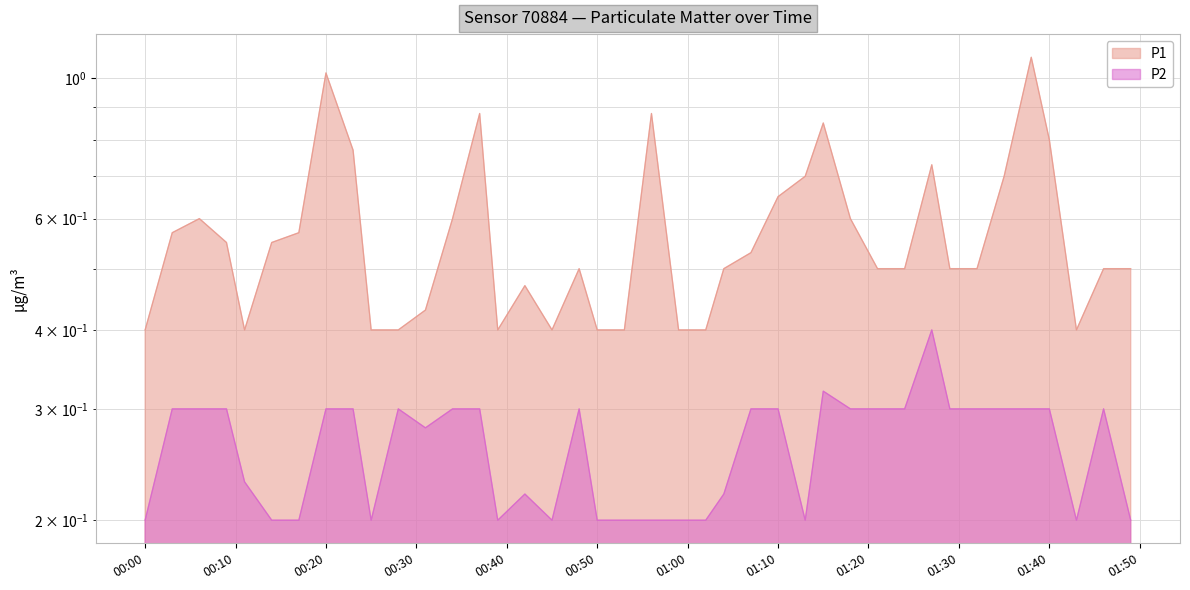

At which label does P1 reach its minimum?

00:00